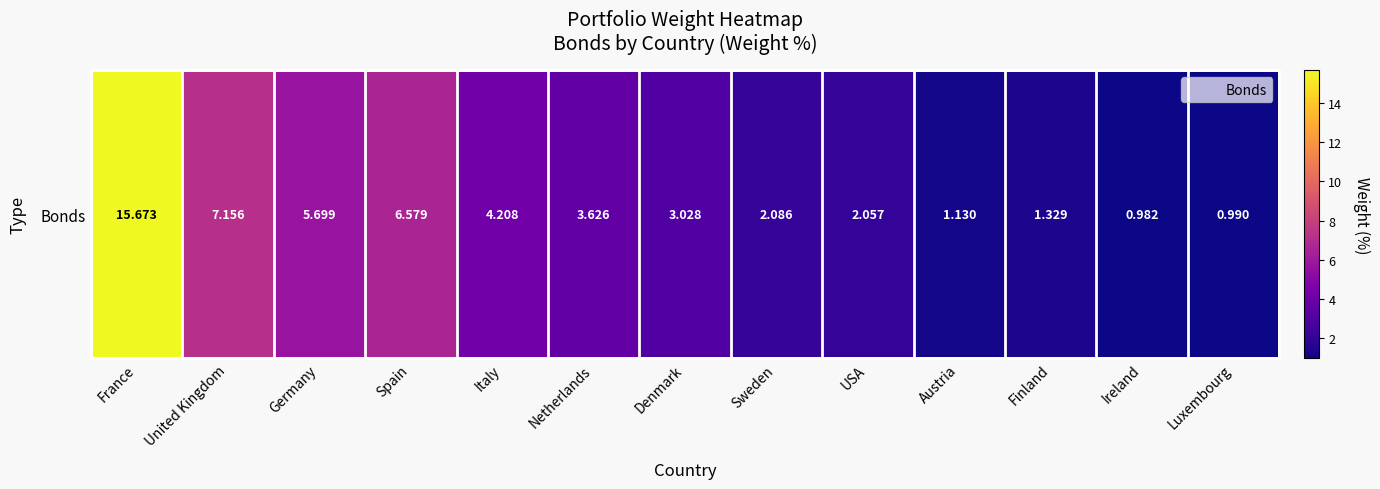

Rank the categories by value from lowest to highest.

Ireland, Luxembourg, Austria, Finland, USA, Sweden, Denmark, Netherlands, Italy, Germany, Spain, United Kingdom, France